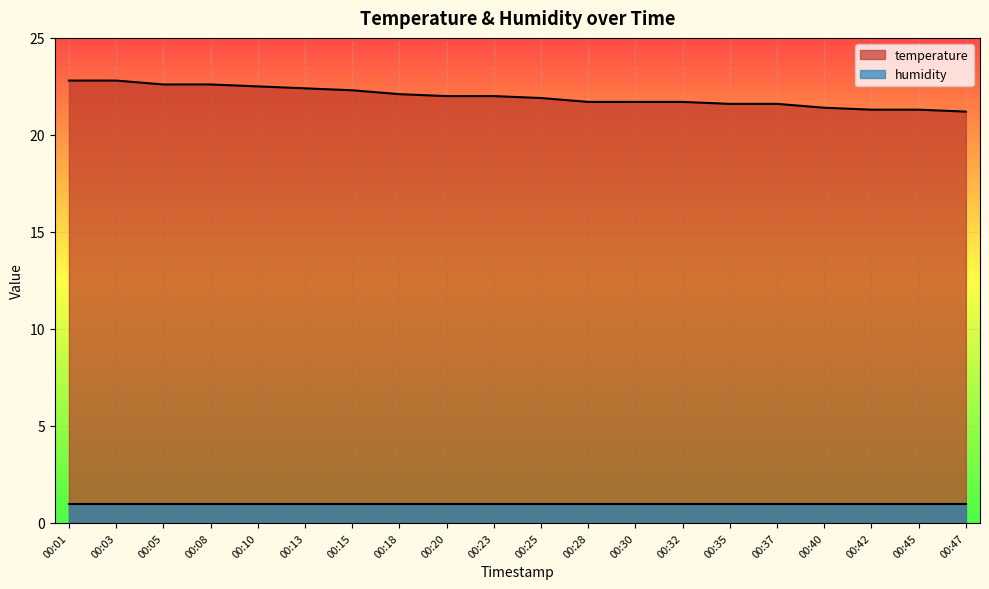

List the labels in order of value, smallest first.

00:47, 00:42, 00:45, 00:40, 00:35, 00:37, 00:28, 00:30, 00:32, 00:25, 00:20, 00:23, 00:18, 00:15, 00:13, 00:10, 00:05, 00:08, 00:01, 00:03